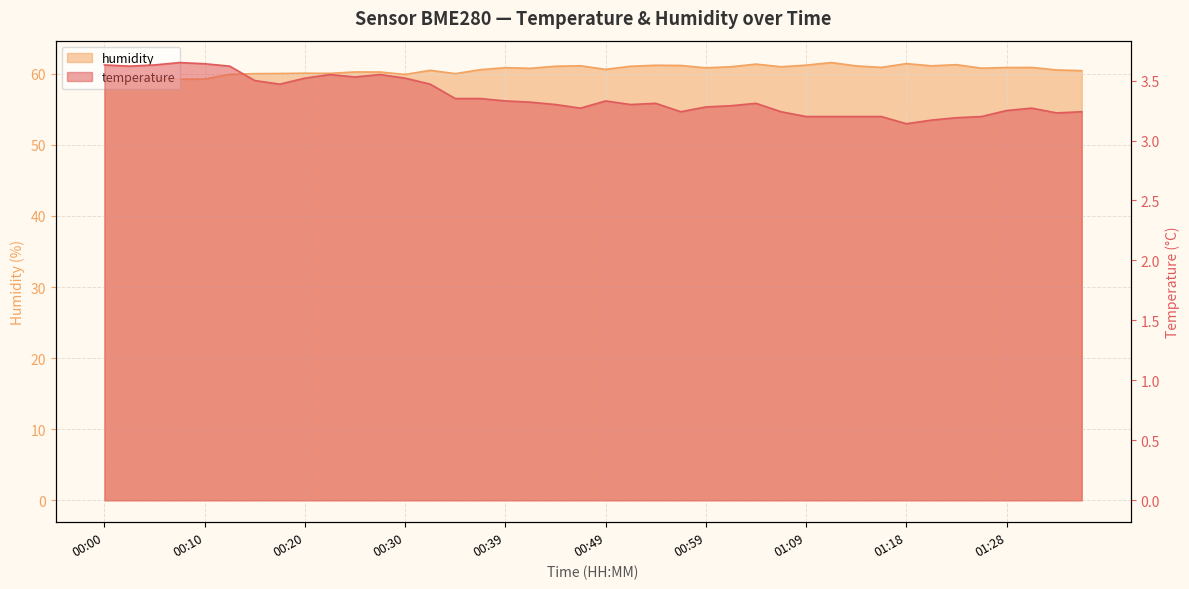

List the series in order of their peak value, lowest first.

temperature, humidity